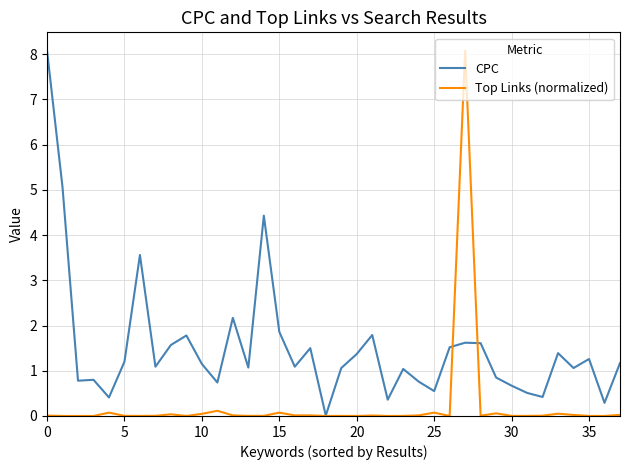

What is the maximum value for Top Links (normalized)?

8.1